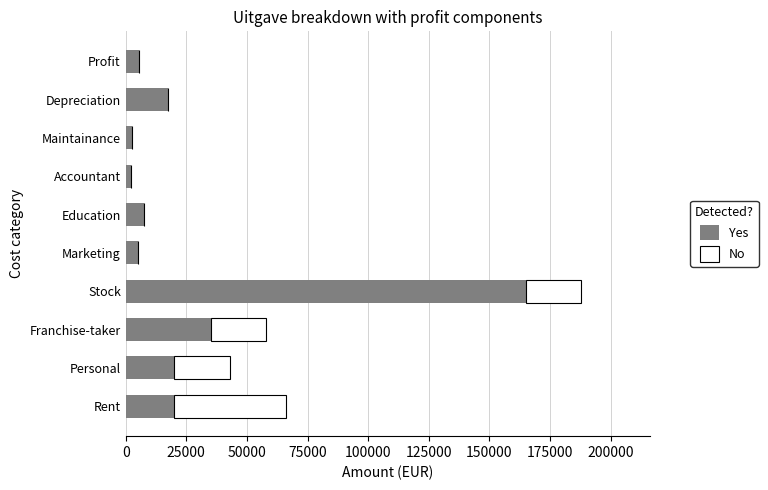

At which category is the sum across all series the highest?

Stock